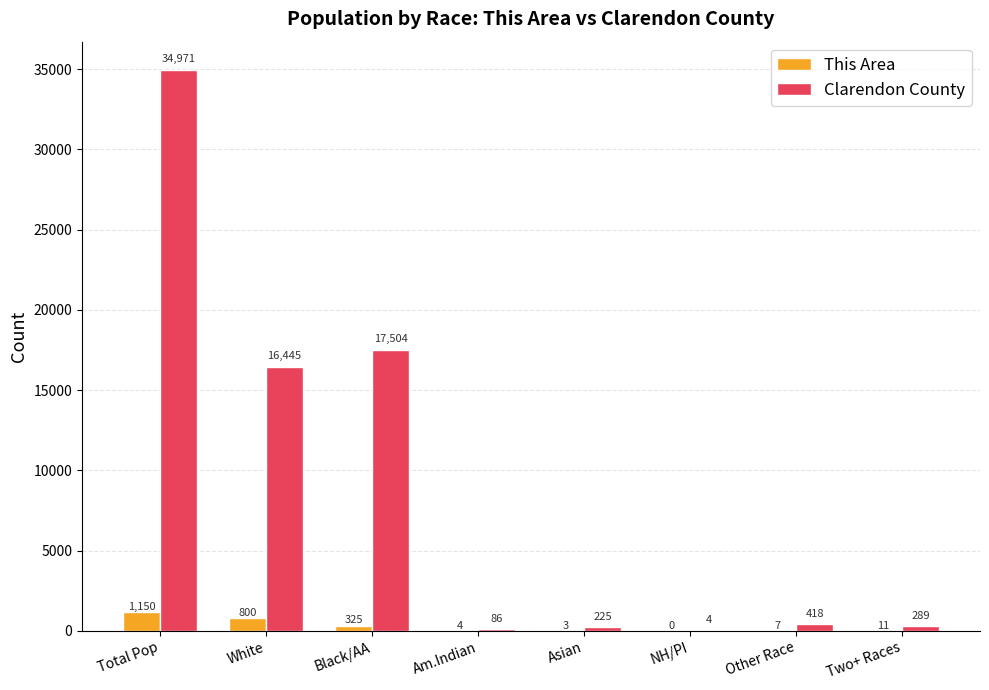

How many groups of bars are there?

8